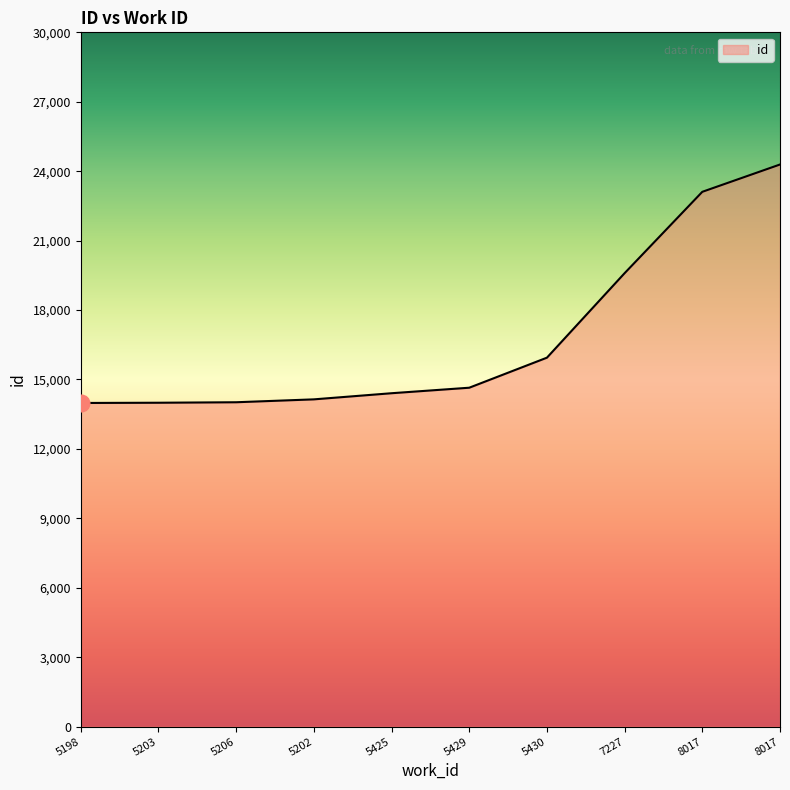

Which has a higher value, 7227 or 5203?

7227